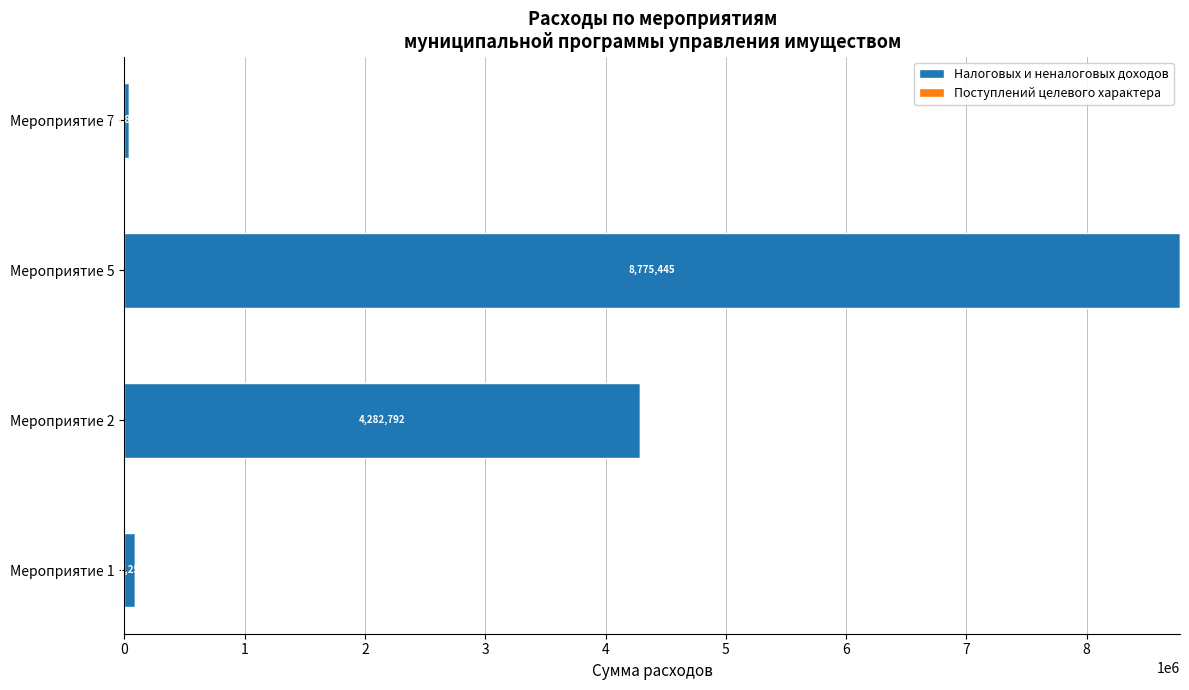

Read the value at Мероприятие 1.

87250.0